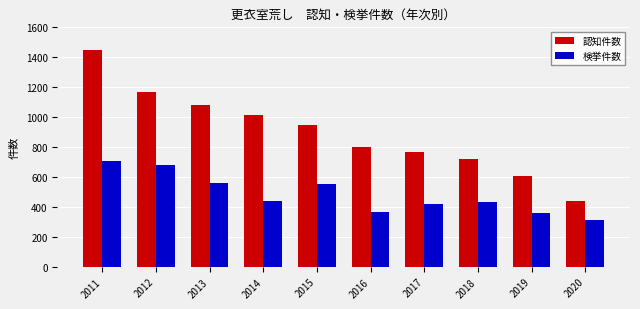

Is the value of 検挙件数 at 2017 greater than the value of 認知件数 at 2017?

No